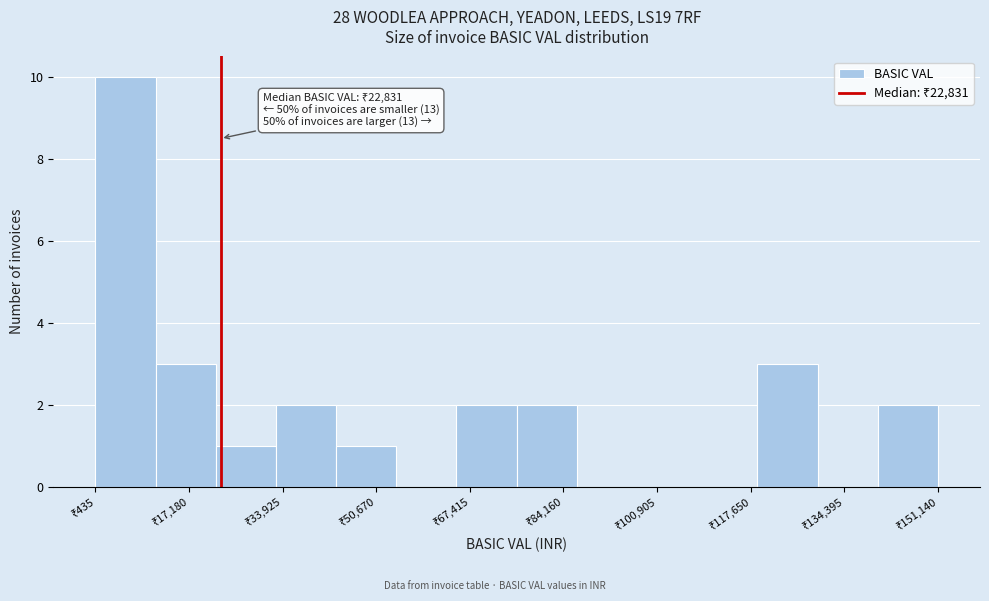

Over which range of the x-axis is the bar tallest?

0 to 12000